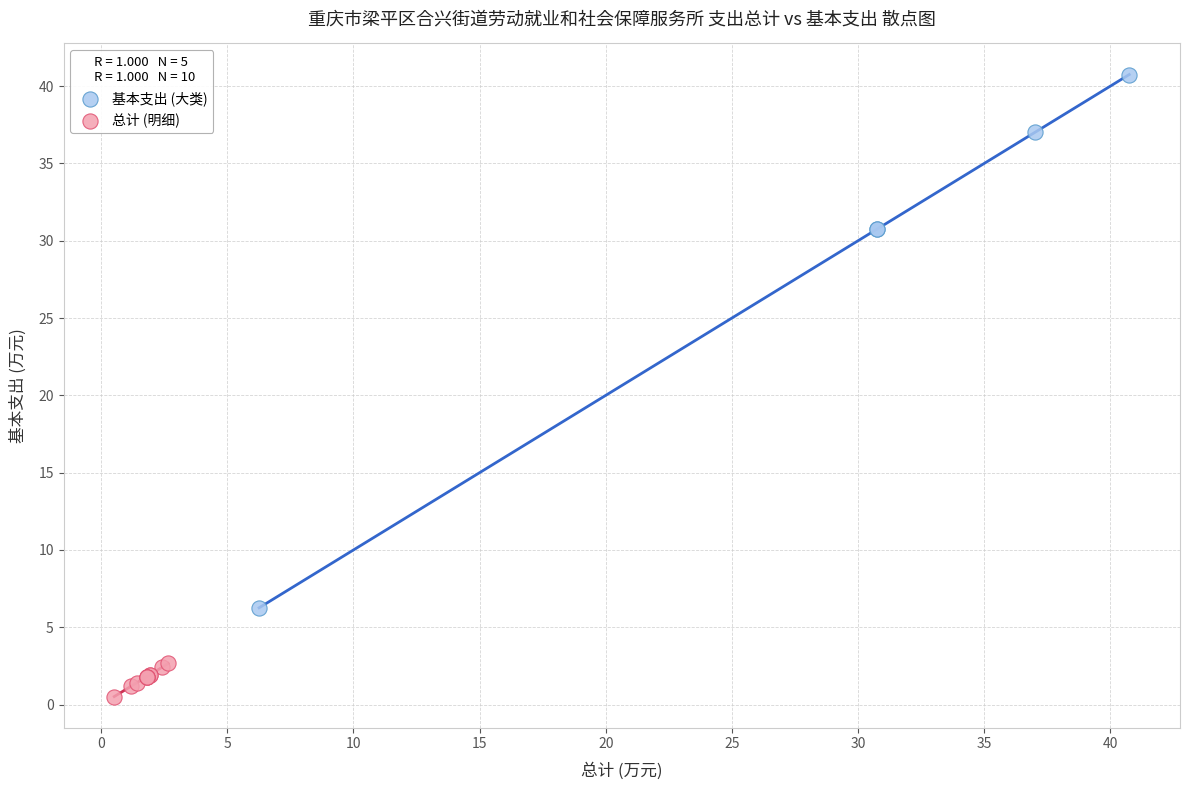

Which series has the widest spread of Y values?

基本支出 (大类)